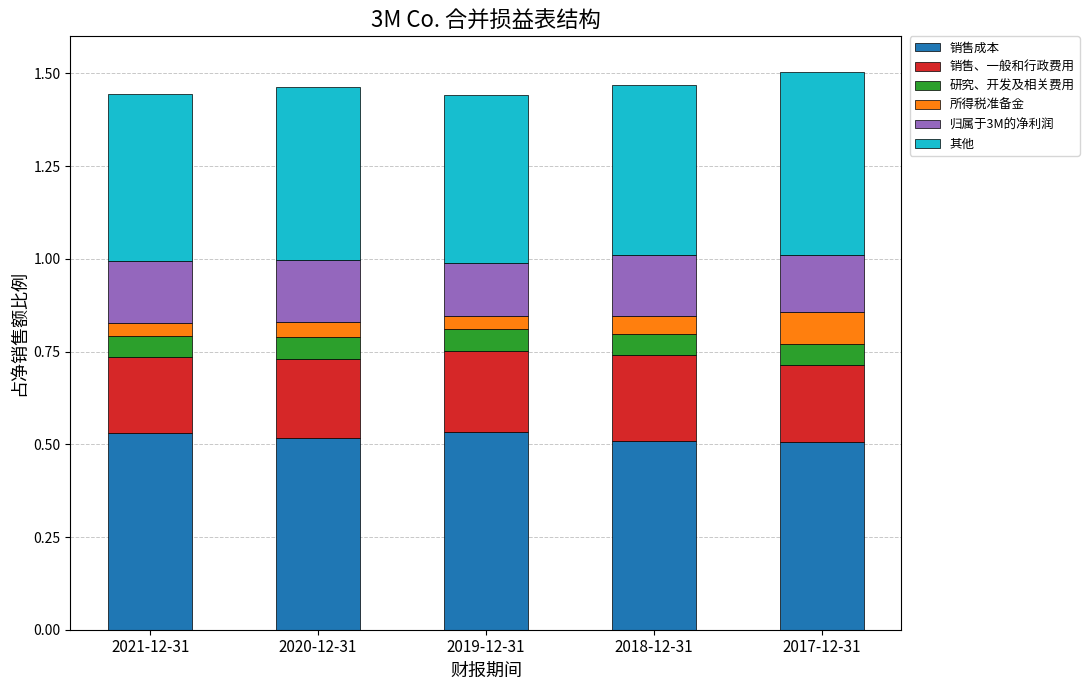

What is the total value across all series at 2018-12-31?

1.5